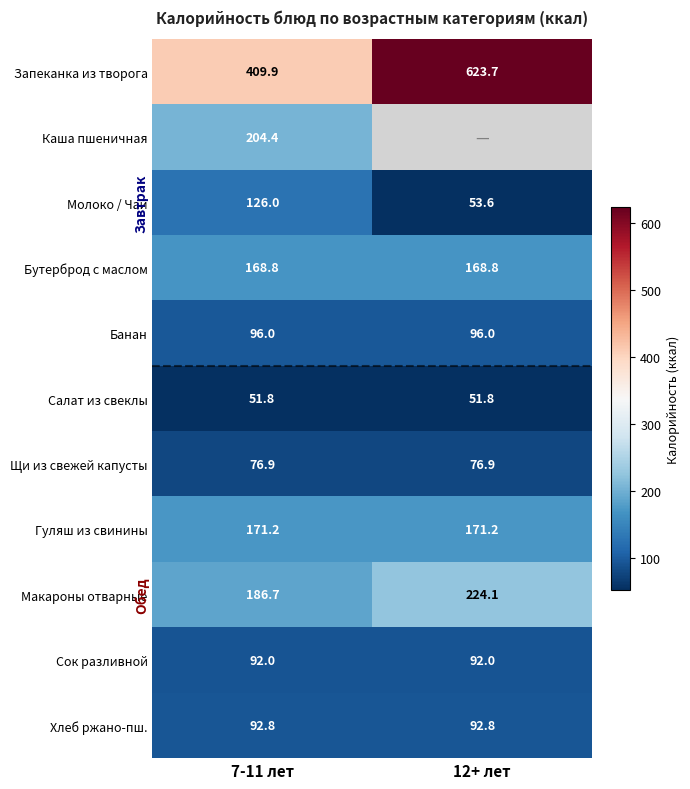

What value does the Банан series have at 12+ лет?

96.0